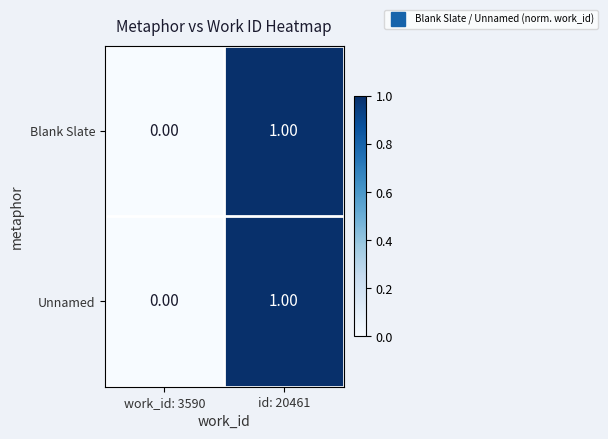

At which category is the sum across all series the highest?

id: 20461